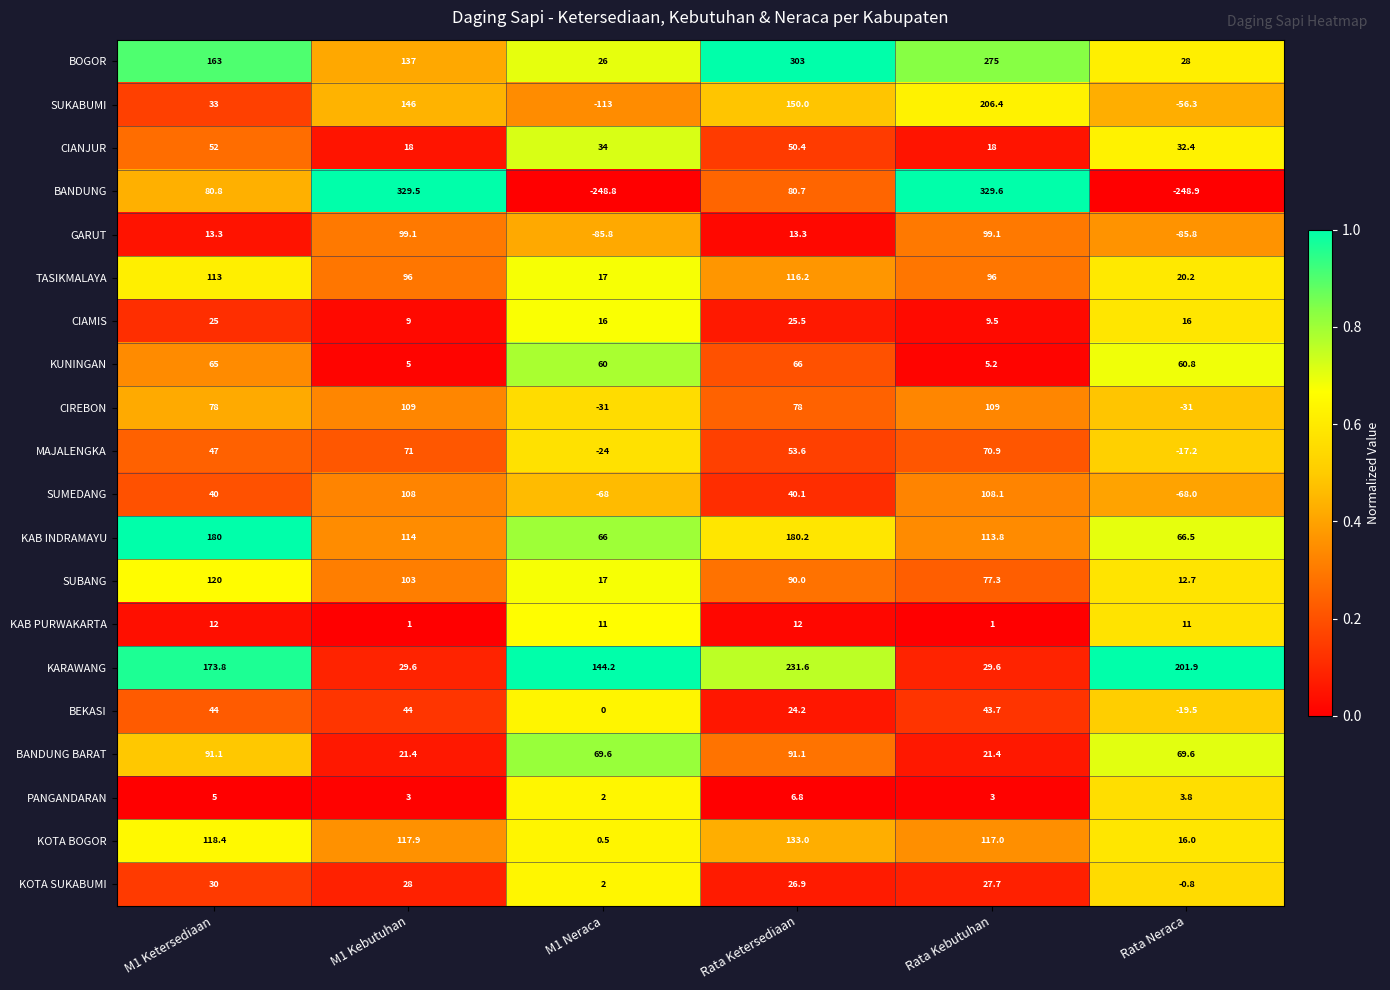

At which label does KAB INDRAMAYU reach its minimum?

M1 Neraca